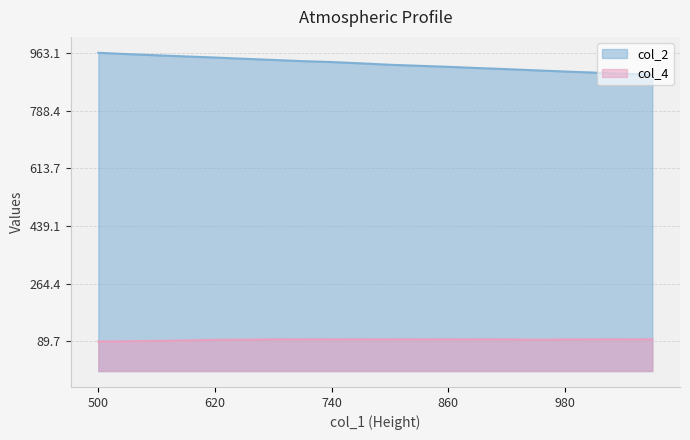

Which series has the largest total across all categories?

col_2